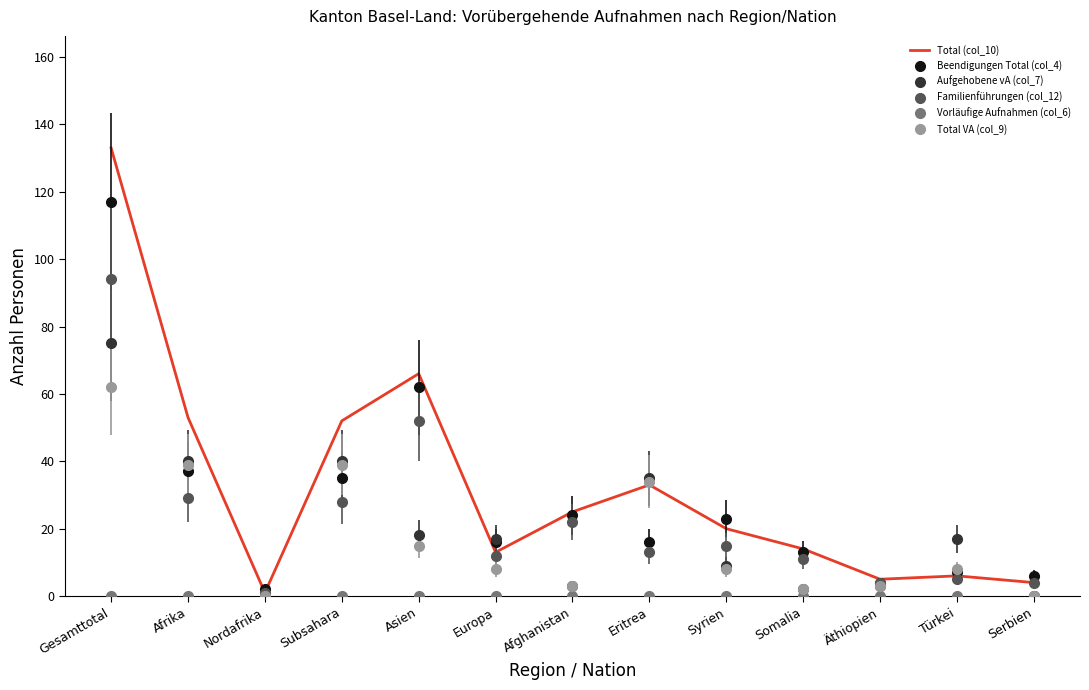

Which label corresponds to the largest value in the chart?

Gesamttotal